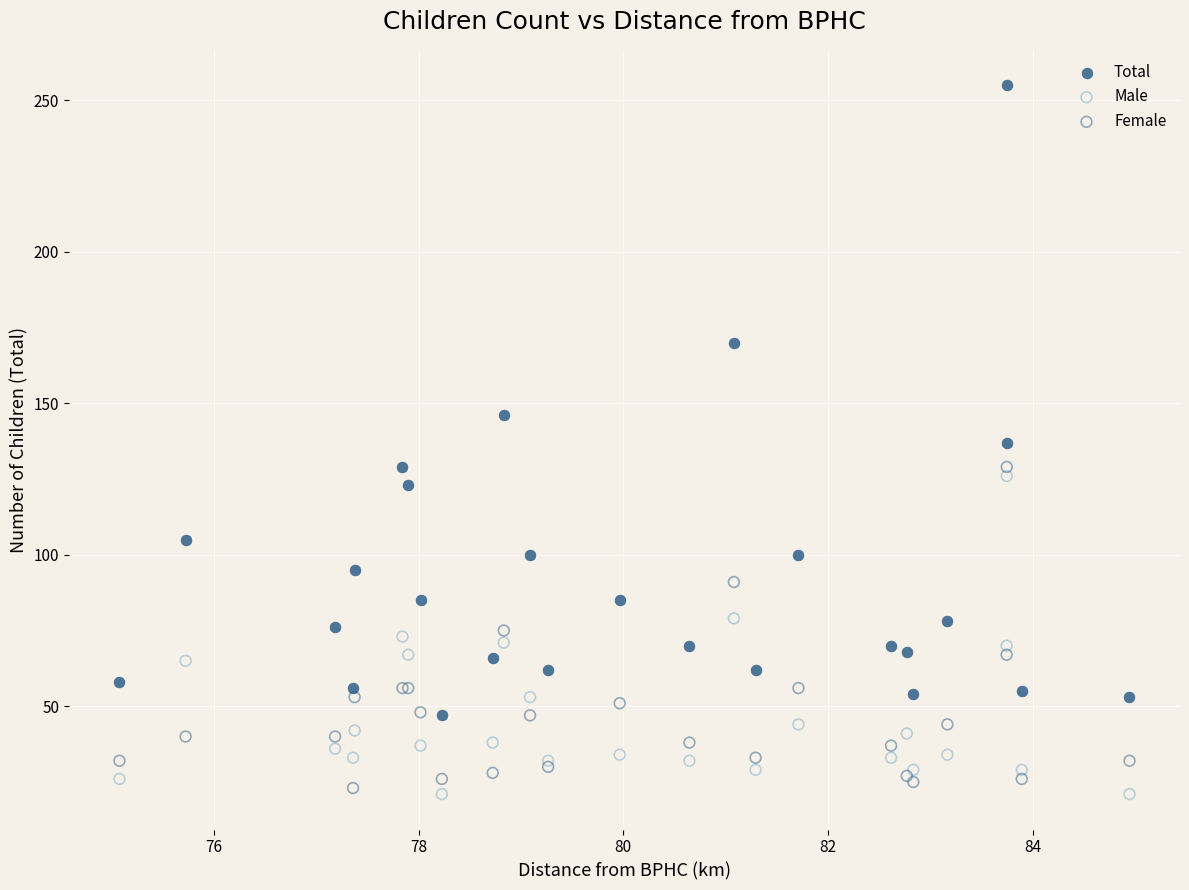

Which series has the widest spread of Y values?

Total